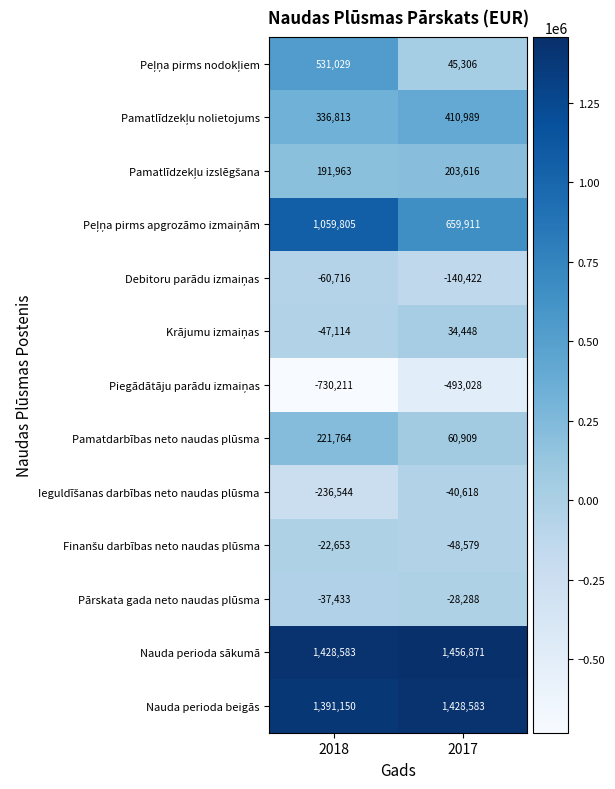

Where is Pārskata gada neto naudas plūsma nearest to the value -32860?

2017